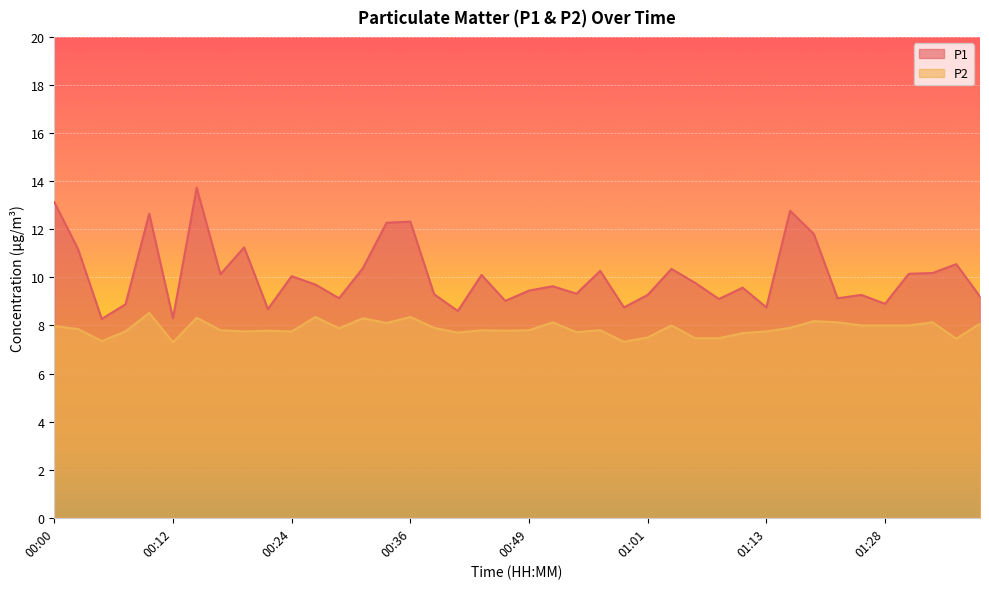

Reading right to left, list all the values displayed in this chart.

P1: 01:38=9.2	01:36=10.6	01:33=10.2	01:31=10.2	01:28=8.9	01:26=9.3	01:21=9.1	01:18=11.8	01:16=12.8	01:13=8.8	01:11=9.6	01:08=9.1	01:06=9.8	01:03=10.3	01:01=9.3	00:58=8.8	00:56=10.3	00:53=9.3	00:51=9.6	00:49=9.4	00:46=9.0	00:44=10.1	00:41=8.6	00:39=9.3	00:36=12.3	00:34=12.3	00:31=10.4	00:29=9.1	00:27=9.7	00:24=10.1	00:22=8.7	00:19=11.2	00:17=10.1	00:14=13.7	00:12=8.3	00:10=12.7	00:07=8.9	00:05=8.3	00:02=11.2	00:00=13.1
P2: 01:38=8.1	01:36=7.5	01:33=8.1	01:31=8.0	01:28=8.0	01:26=8.0	01:21=8.1	01:18=8.2	01:16=7.9	01:13=7.8	01:11=7.7	01:08=7.5	01:06=7.5	01:03=8.0	01:01=7.5	00:58=7.3	00:56=7.8	00:53=7.7	00:51=8.1	00:49=7.8	00:46=7.8	00:44=7.8	00:41=7.7	00:39=7.9	00:36=8.3	00:34=8.1	00:31=8.3	00:29=7.9	00:27=8.3	00:24=7.8	00:22=7.8	00:19=7.8	00:17=7.8	00:14=8.3	00:12=7.3	00:10=8.5	00:07=7.8	00:05=7.3	00:02=7.8	00:00=8.0